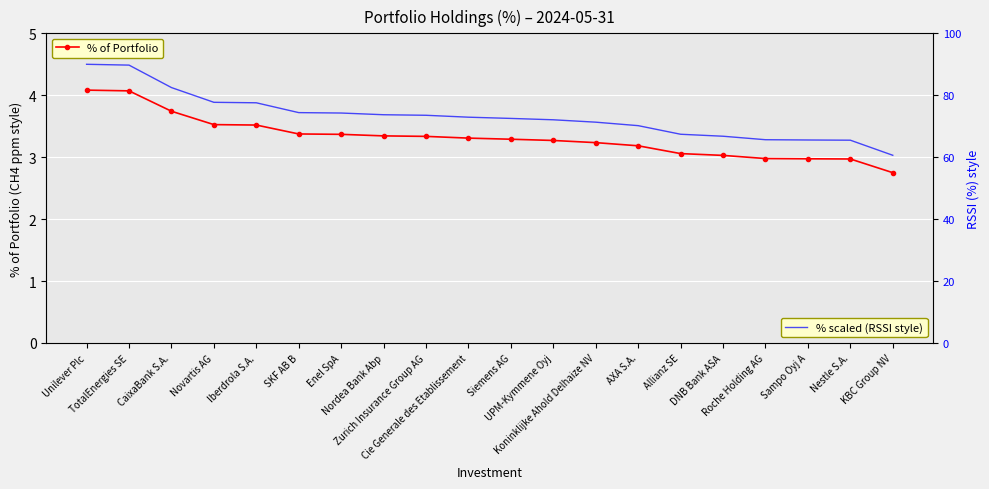

At which category is the sum across all series the highest?

Unilever Plc